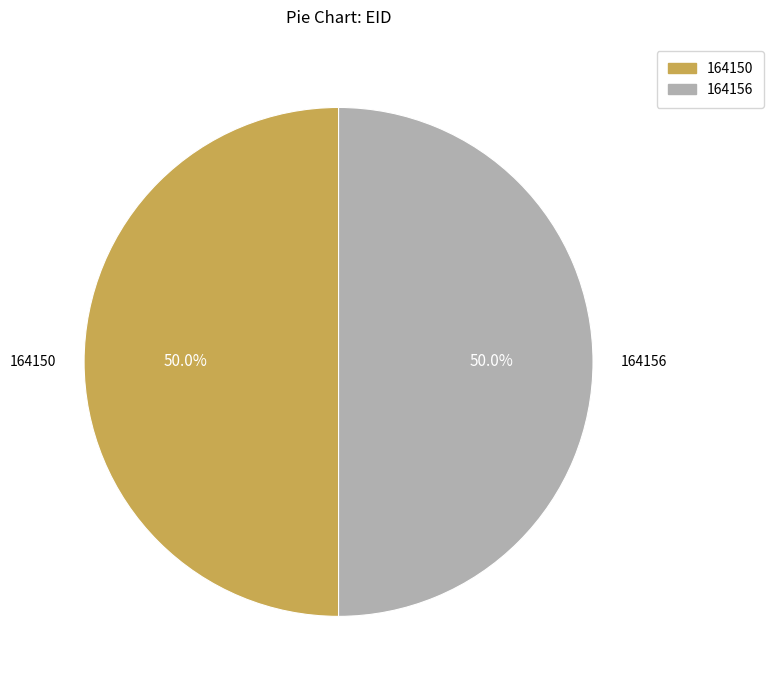

Do 164150 and 164156 together represent more than half of the pie?

Yes